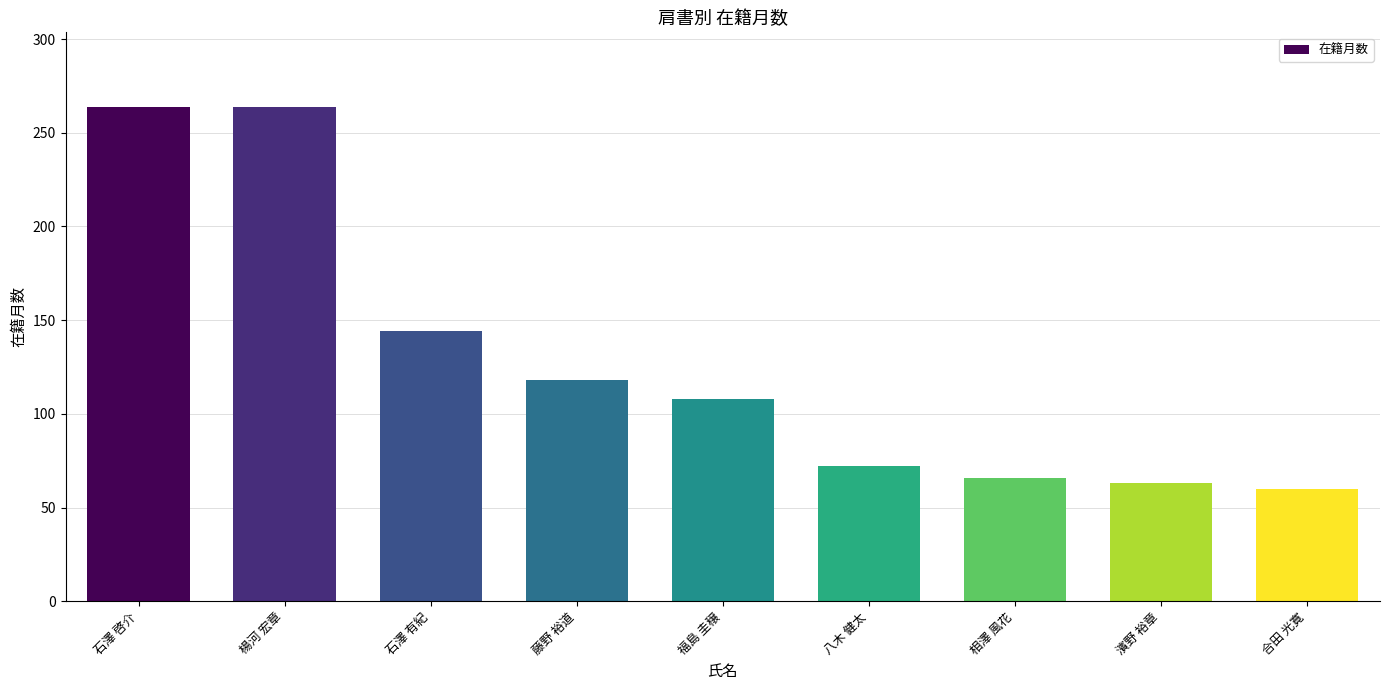

What is the value of the 1st bar from the left?

264